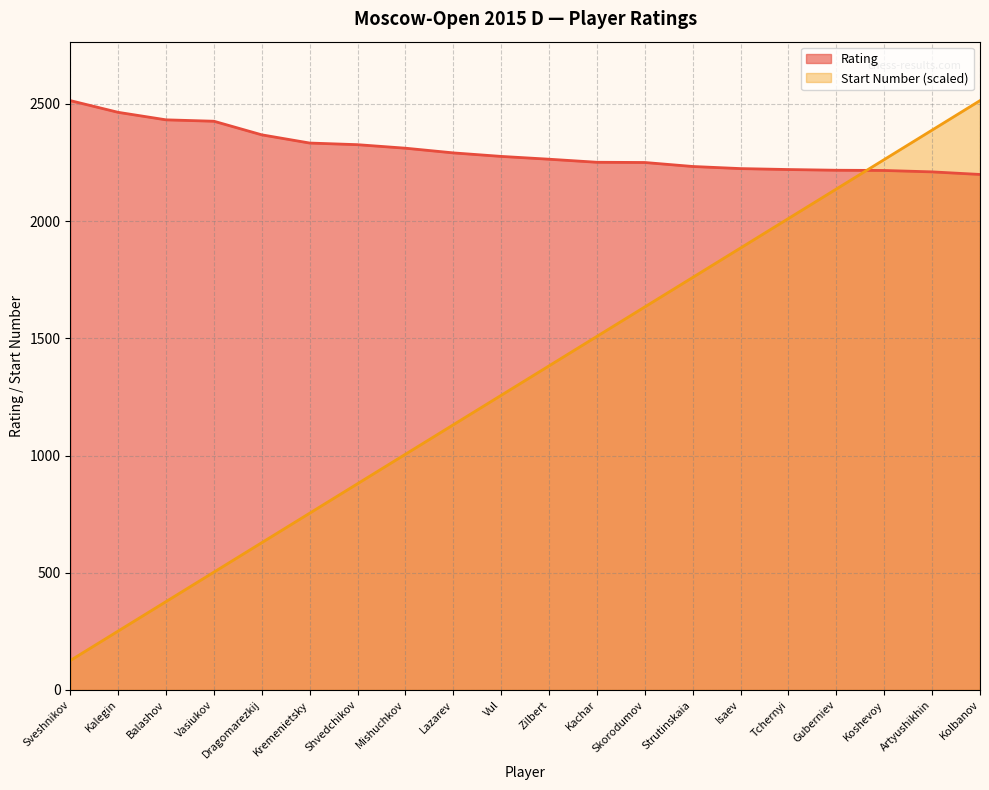

What position from the left is Isaev?

15